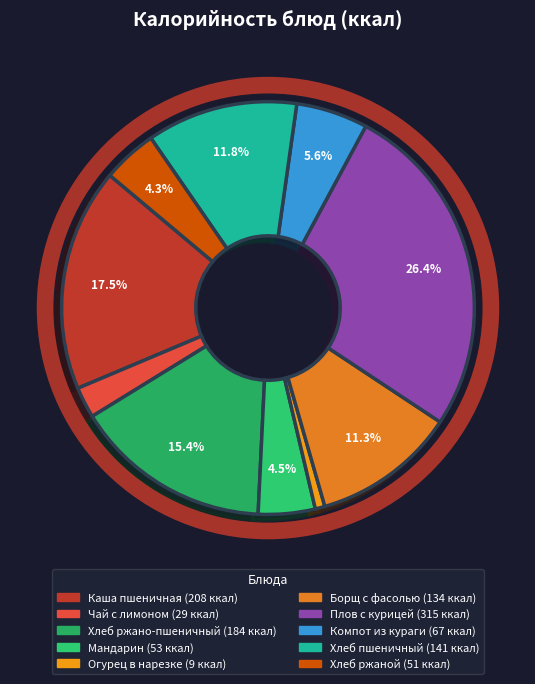

Which slice is the smallest?

Огурец в нарезке